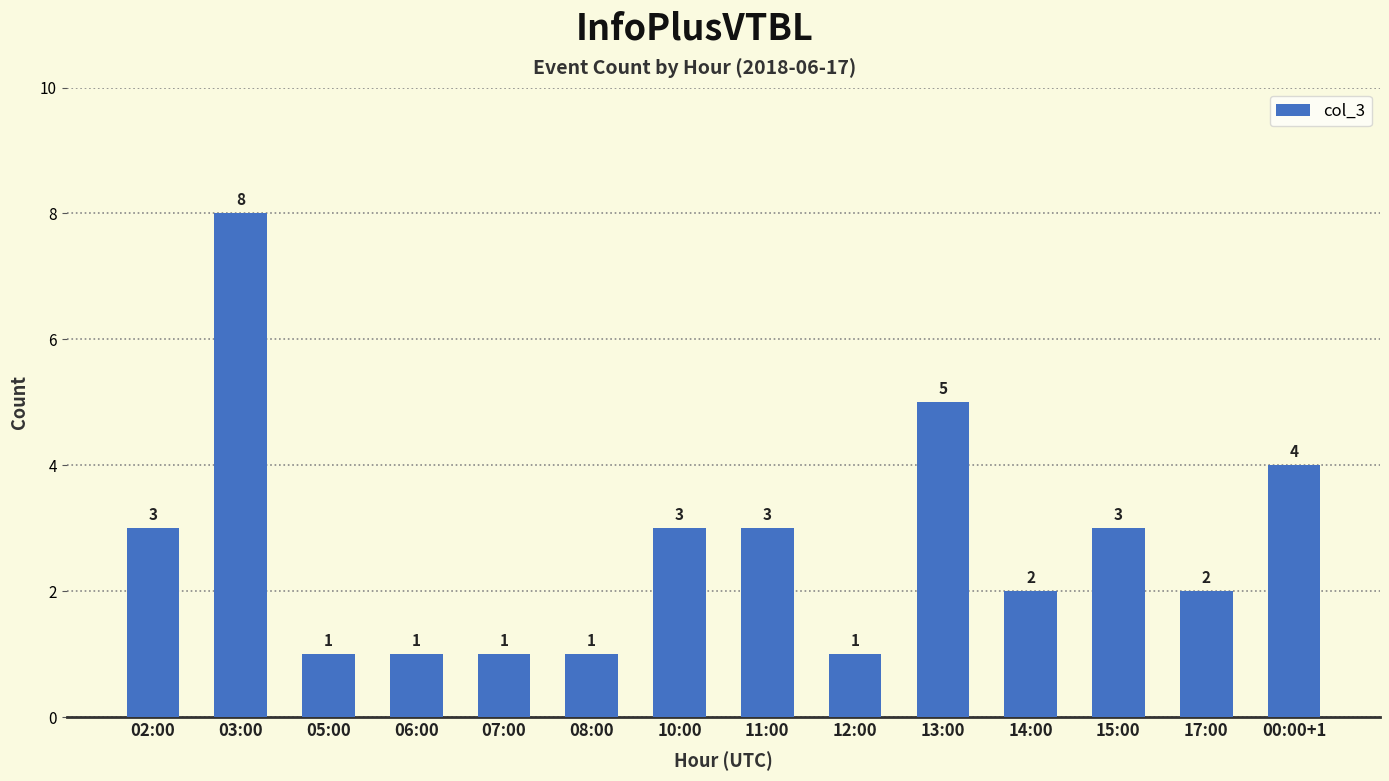

What is the difference between the second highest and minimum values?

4